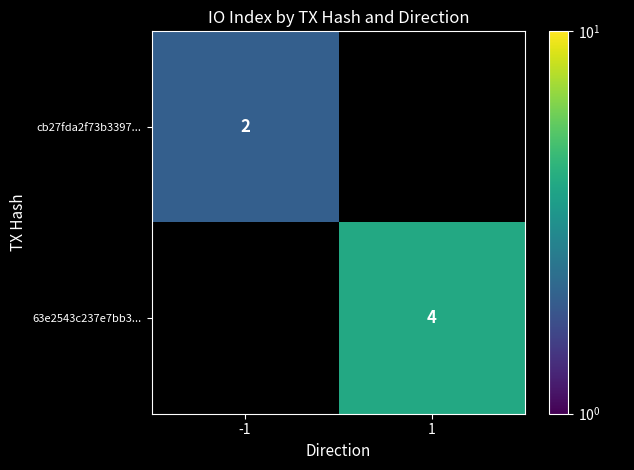

True or false: cb27fda2f73b3397... has a value of 2 at -1.

True